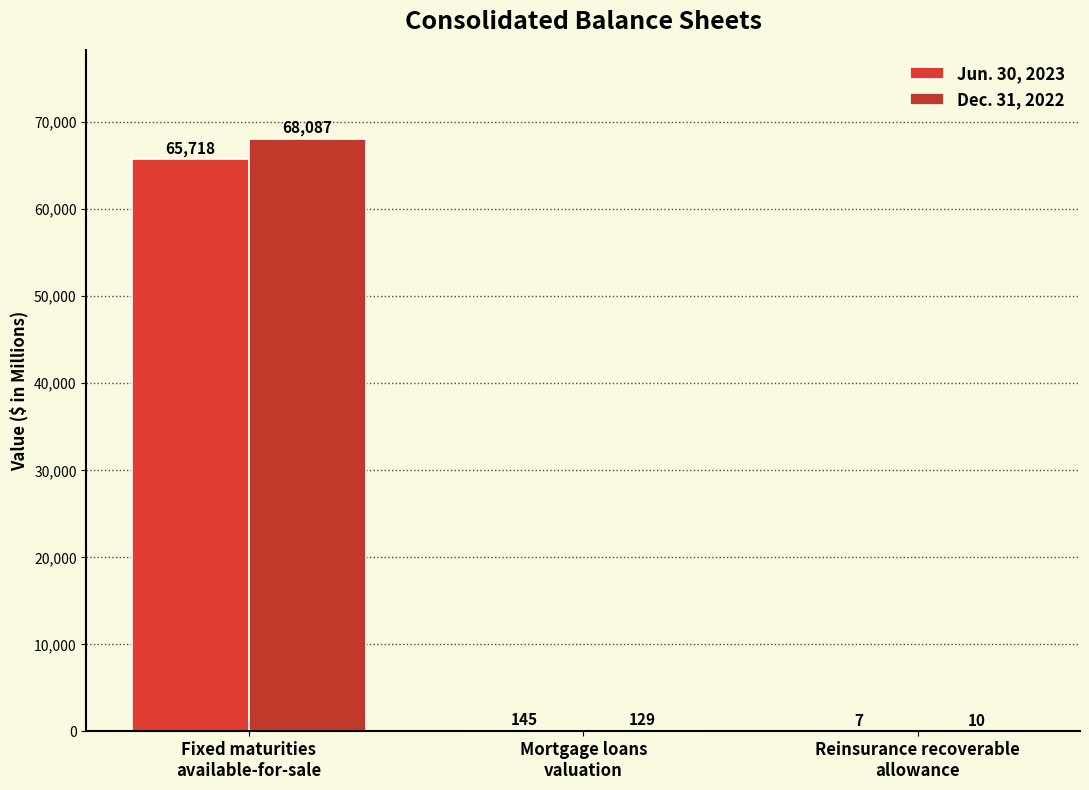

How many groups of bars are there?

3